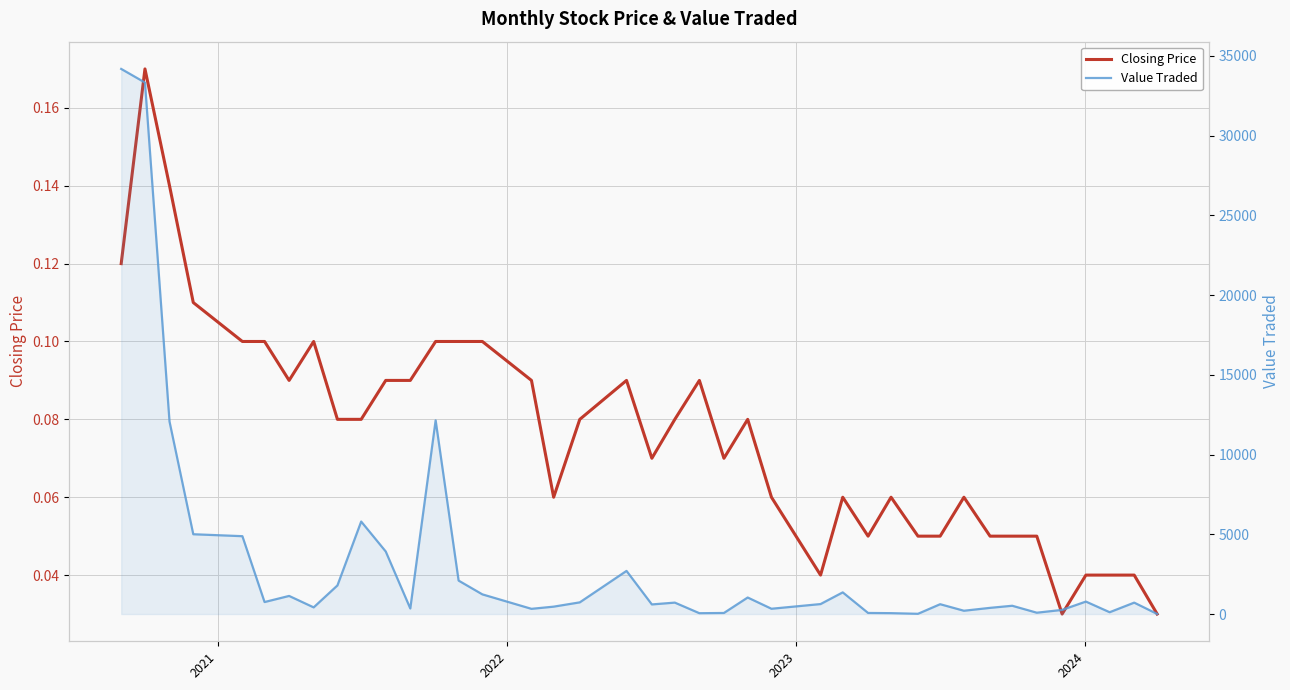

How many lines are shown in the chart?

2